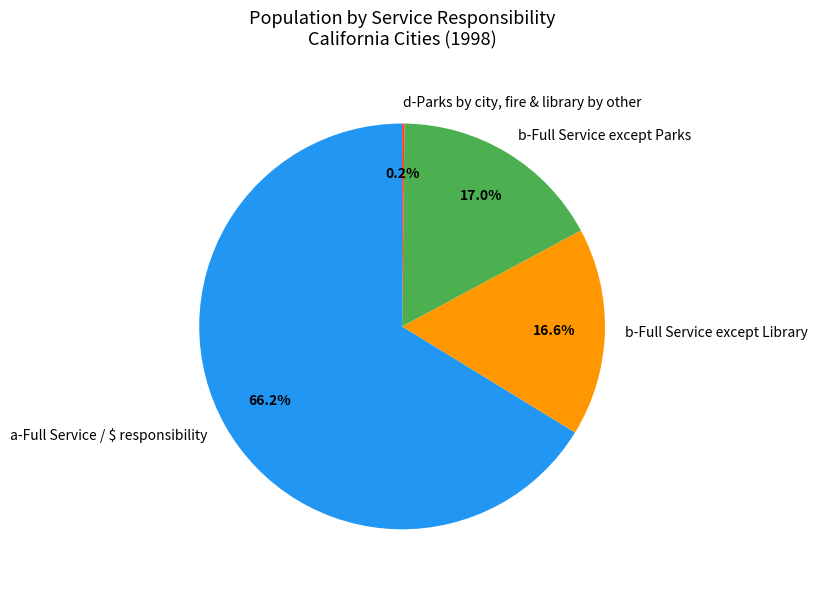

Does b-Full Service except Library represent more than half of the total?

No